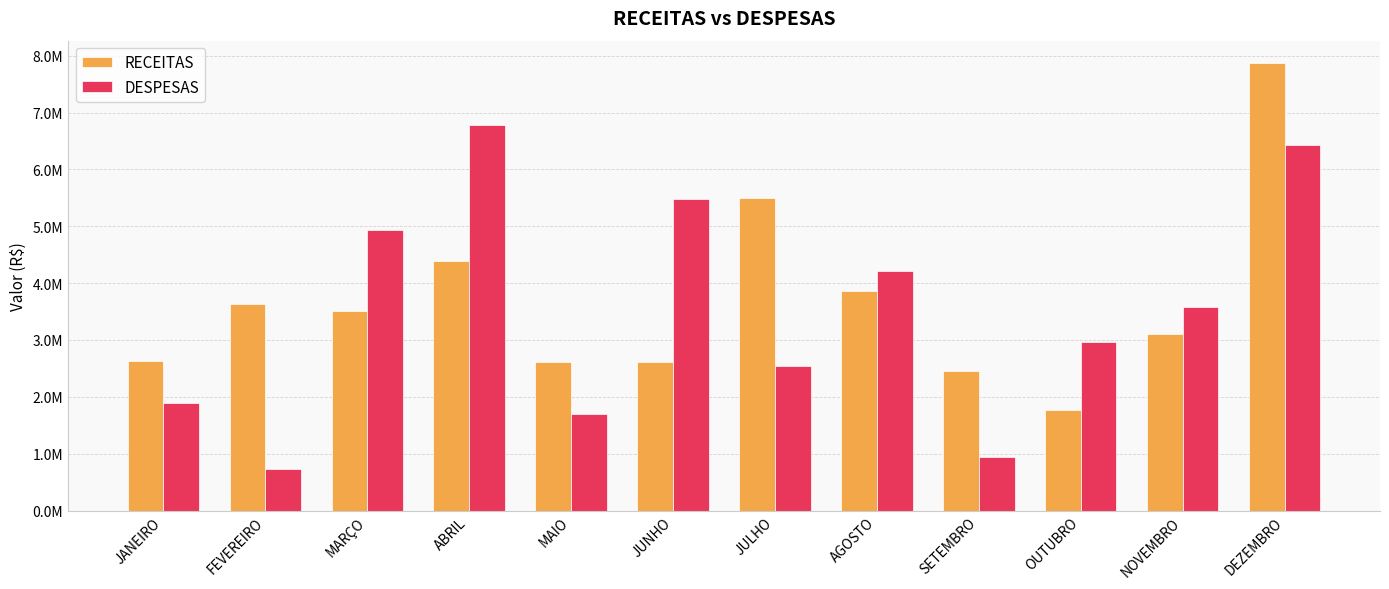

What are all the series names shown in the legend?

RECEITAS, DESPESAS